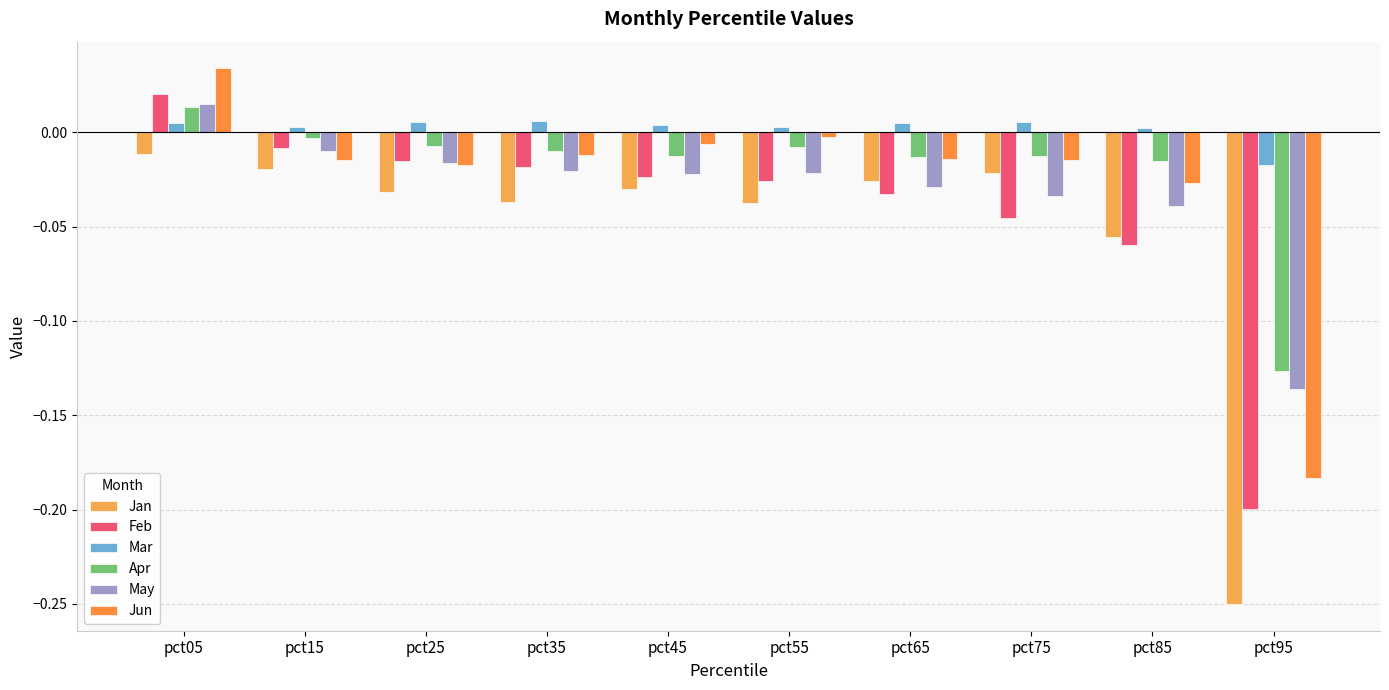

Which series has the largest range (max minus min)?

Jan